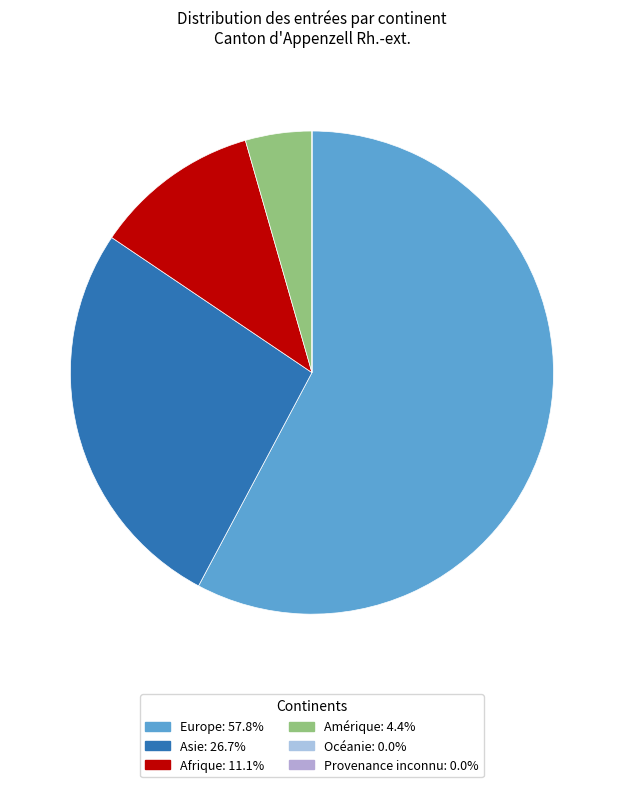

The Asie slice represents 16% of the pie. True or false?

False